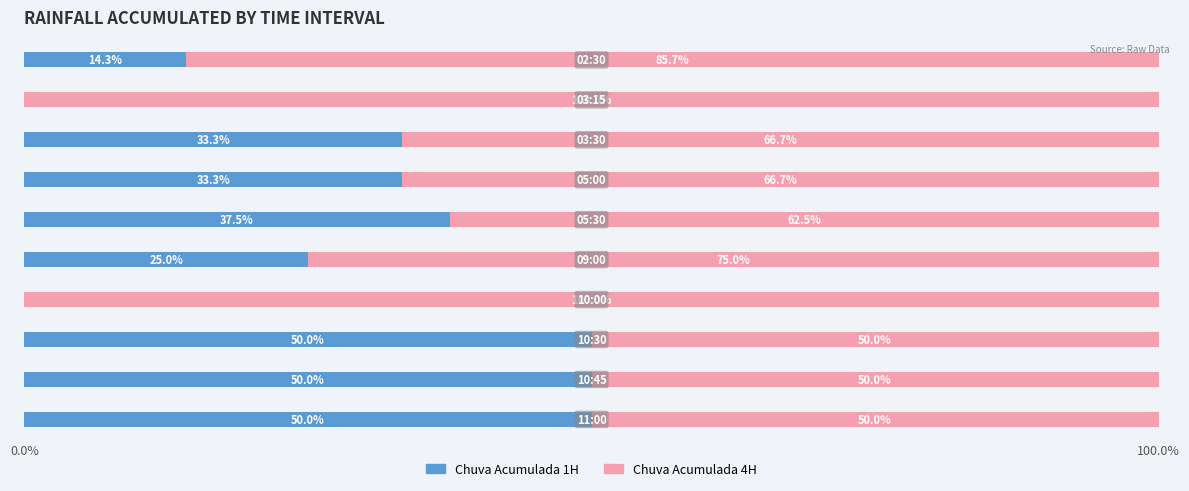

What is the maximum value for Chuva Acumulada 1H?

50.0